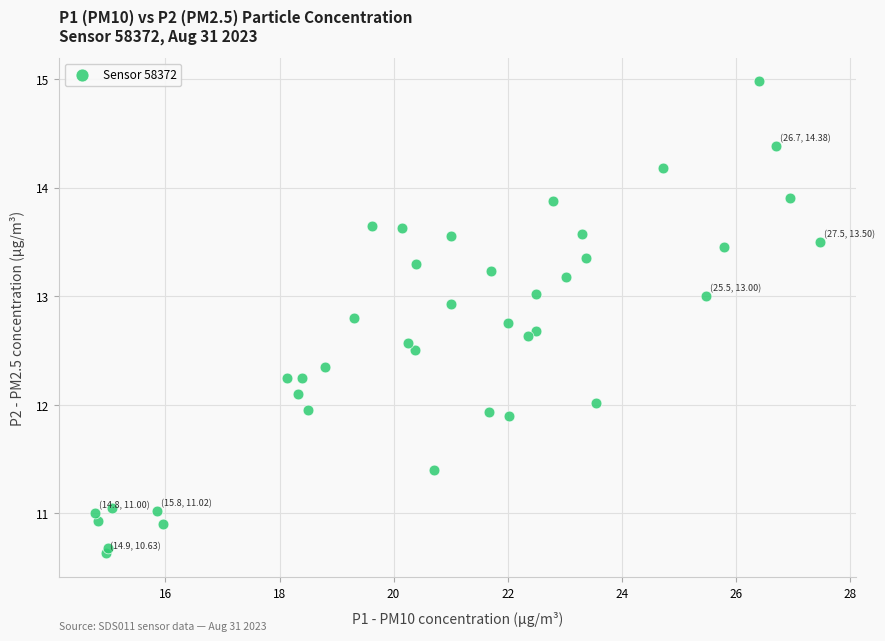

What is the range of X values (max minus min)?

12.7